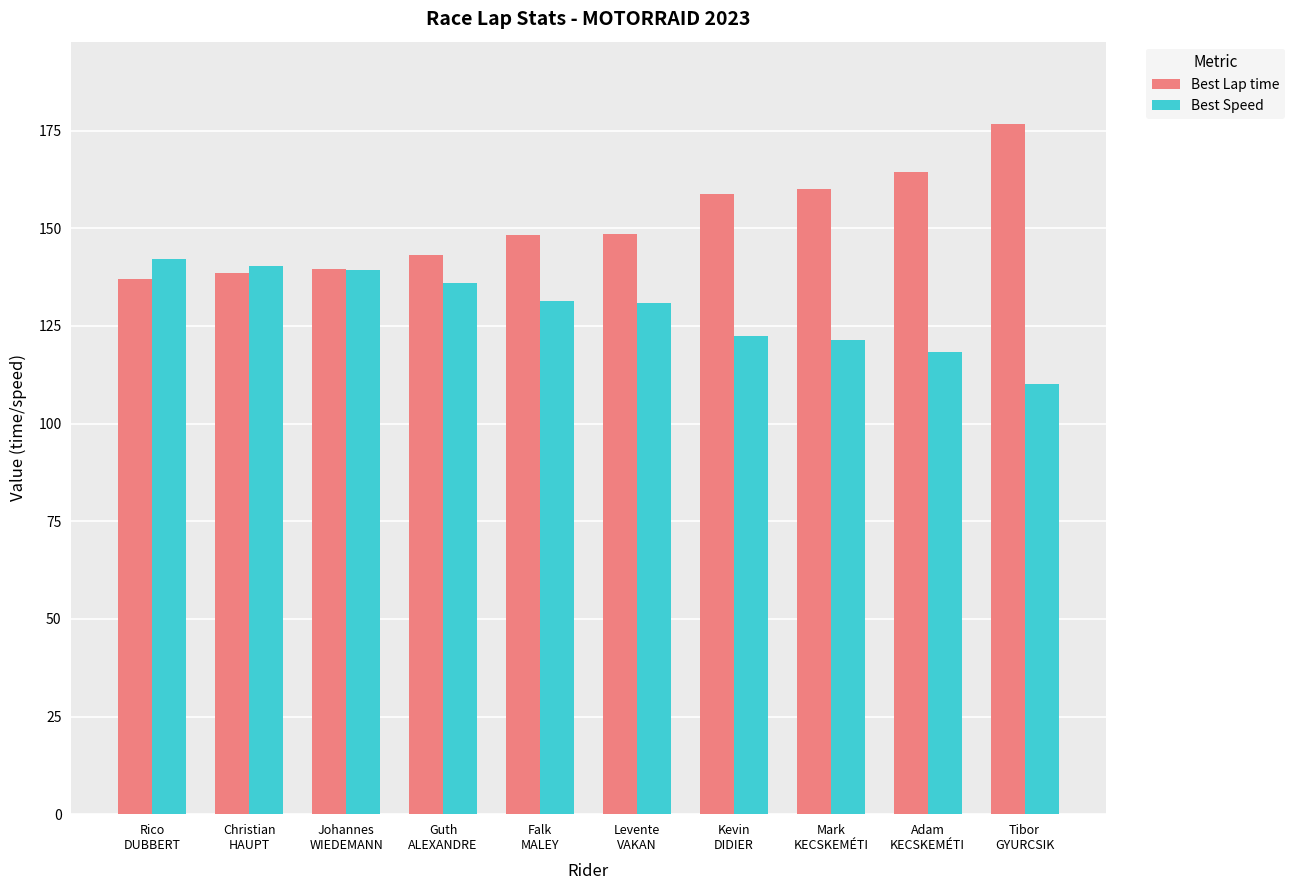

What is the value of the Best Speed bar at the 5th from the left?

131.3